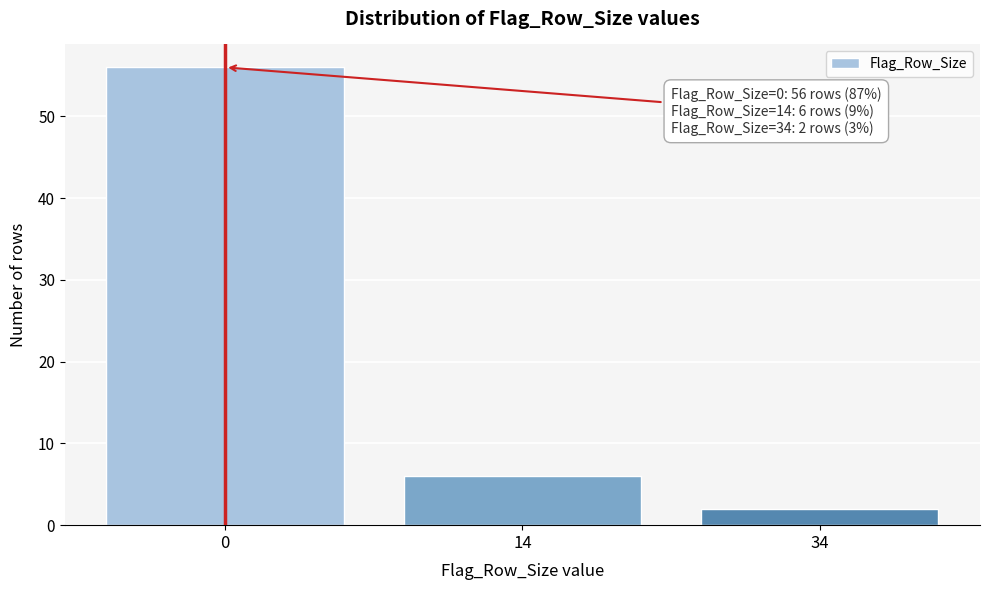

Reading left to right, extract all data points from this chart.

0=56	14=6	34=2